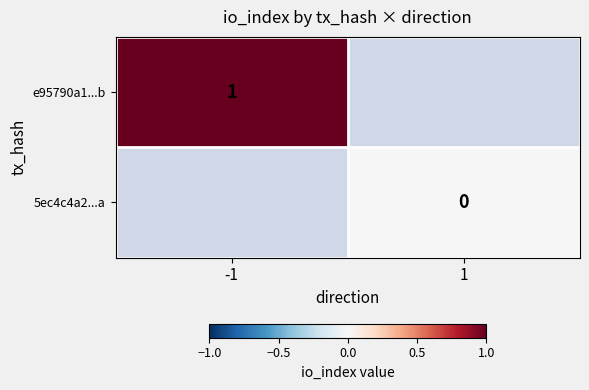

The value of e95790a1...b at -1 is 1. True or false?

True